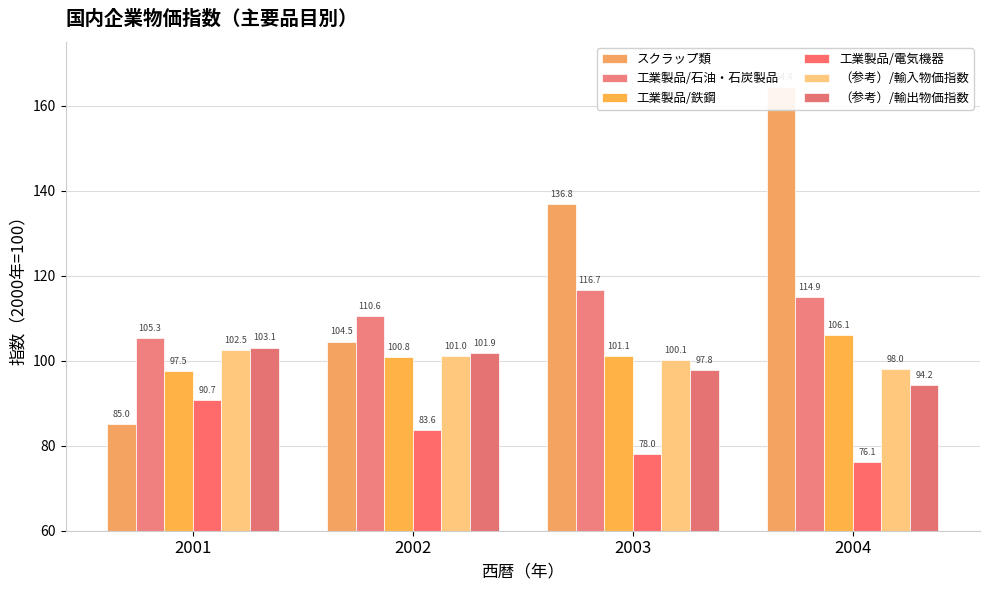

Which category has the highest value in the スクラップ類 series?

2004